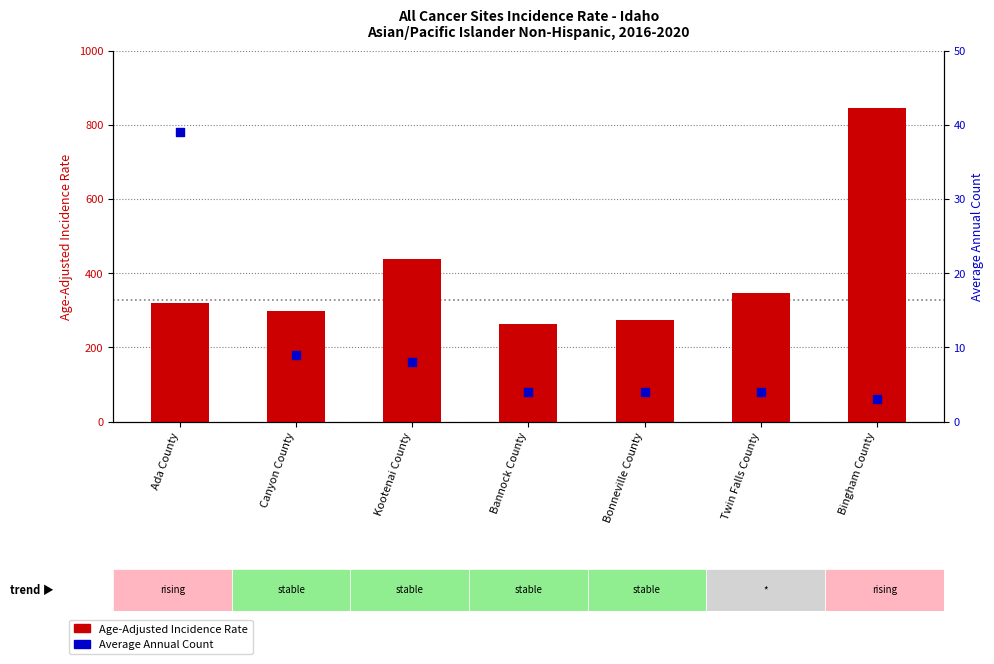

Is the value of Age-Adjusted Incidence Rate at Bingham County greater than the value of Average Annual Count at Bonneville County?

Yes